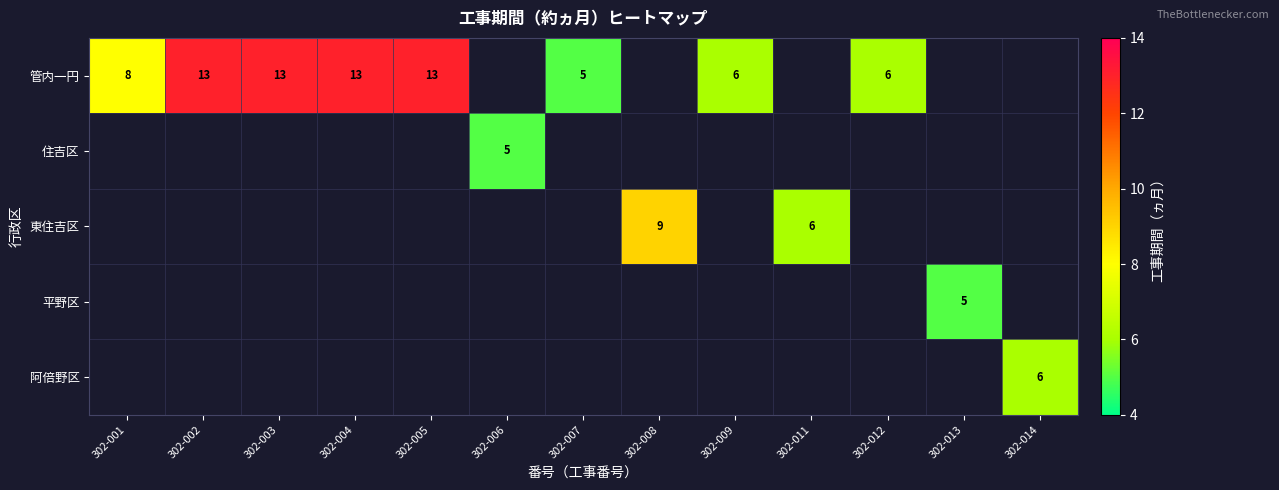

What is the minimum value shown in the chart?

5.0